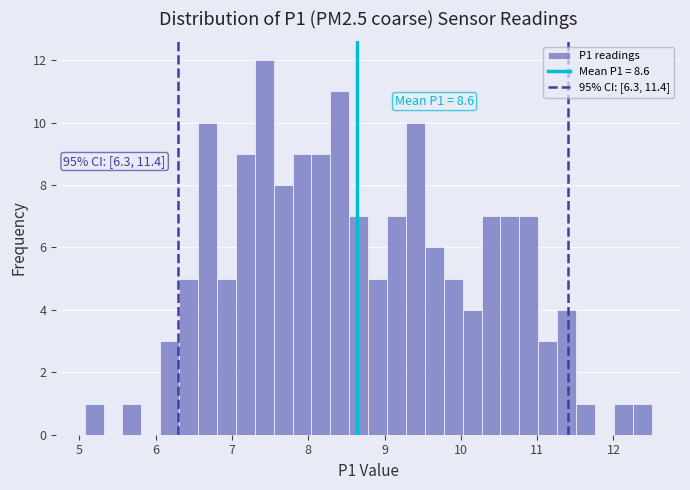

Around what value on the x-axis is the tallest bar? Give the approximate position of its centre, as read against the axis.

7.4